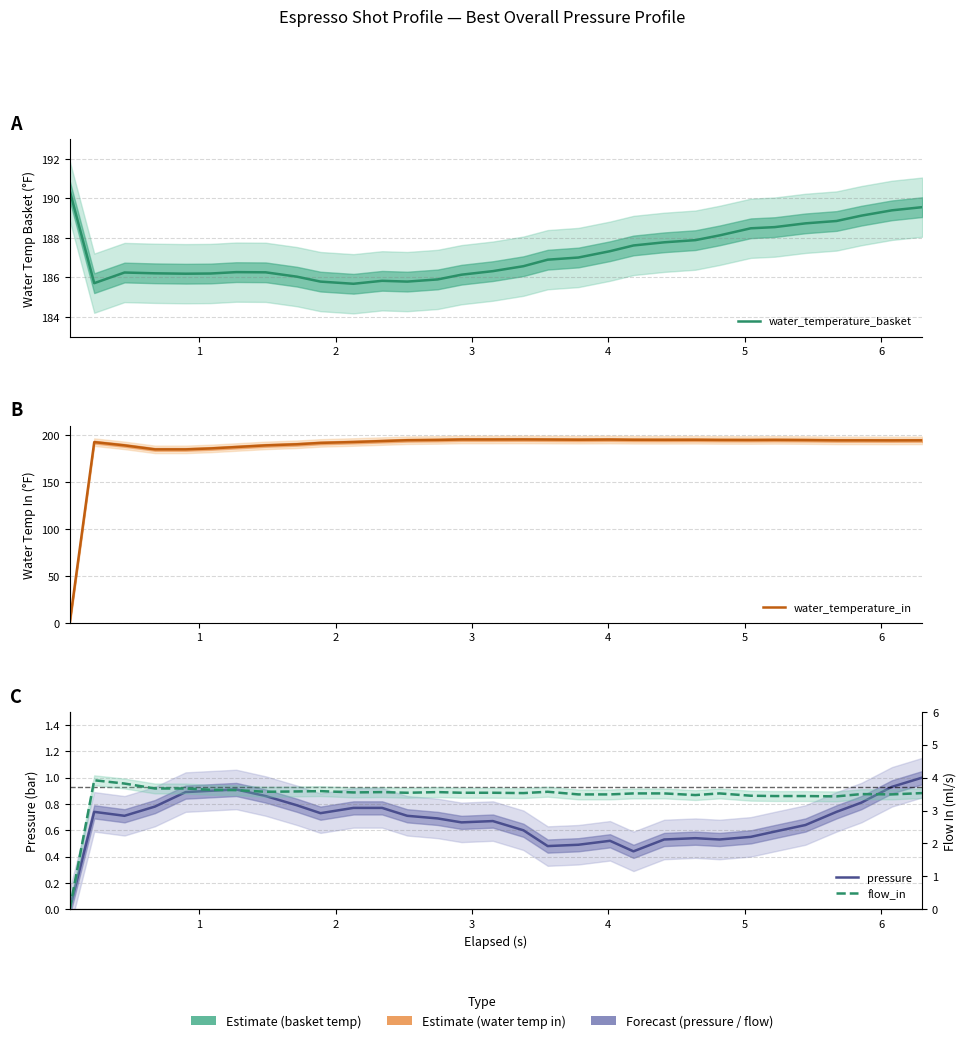

What is the difference between the maximum and minimum values in the pressure series?

1.0